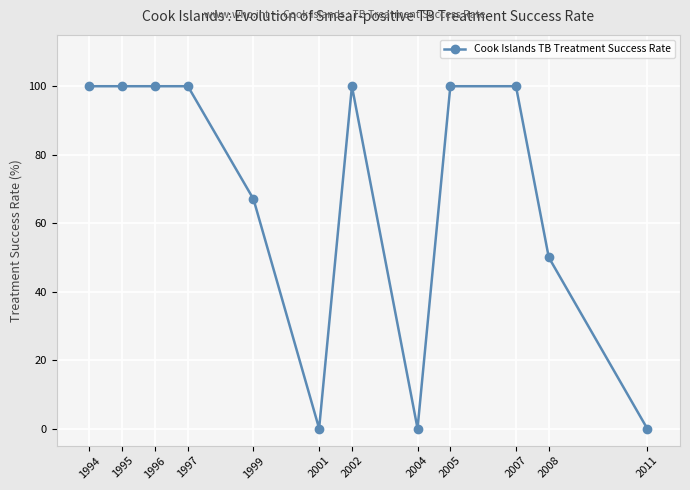

What is the maximum value shown in the chart?

100